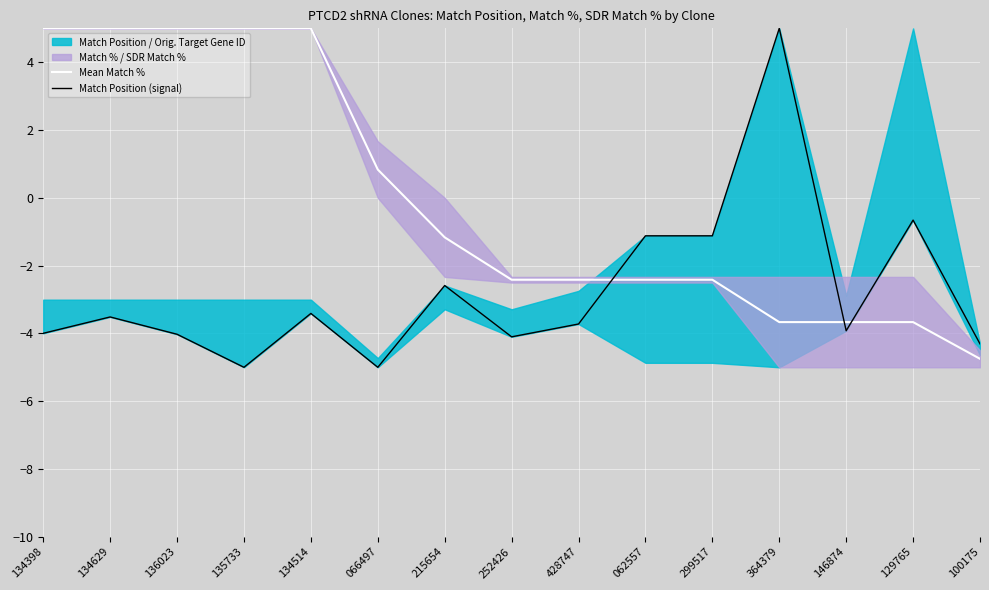

Reading right to left, what are all the values shown in this chart?

Mean Match %: -4.8	-3.7	-3.7	-3.7	-2.4	-2.4	-2.4	-2.4	-1.2	0.8	5.0	5.0	5.0	5.0	5.0
Match Position (signal): -4.3	-0.7	-3.9	5.0	-1.1	-1.1	-3.7	-4.1	-2.6	-5.0	-3.4	-5.0	-4.0	-3.5	-4.0